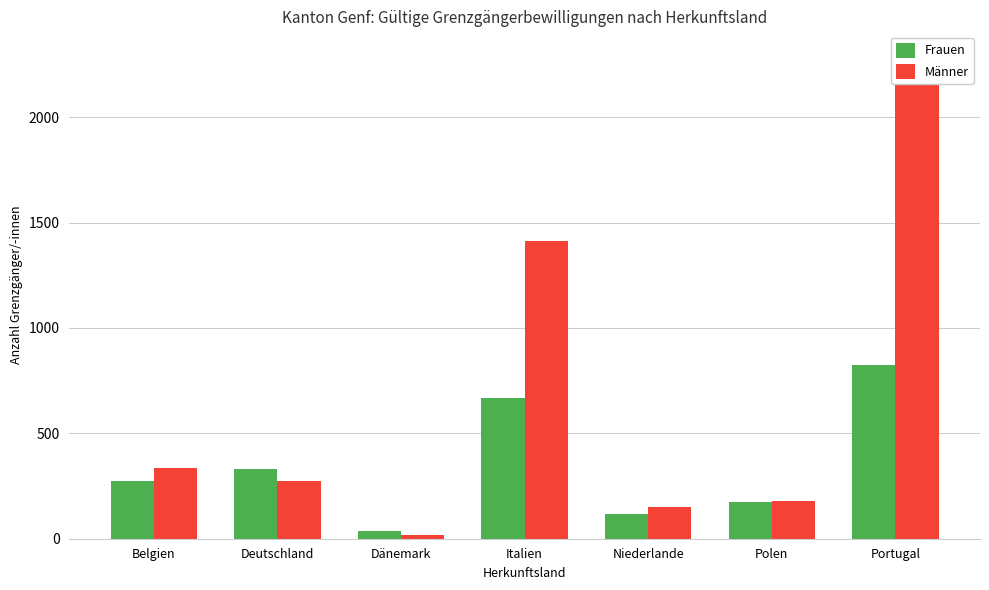

Rank the series by their maximum value, from highest to lowest.

Männer, Frauen